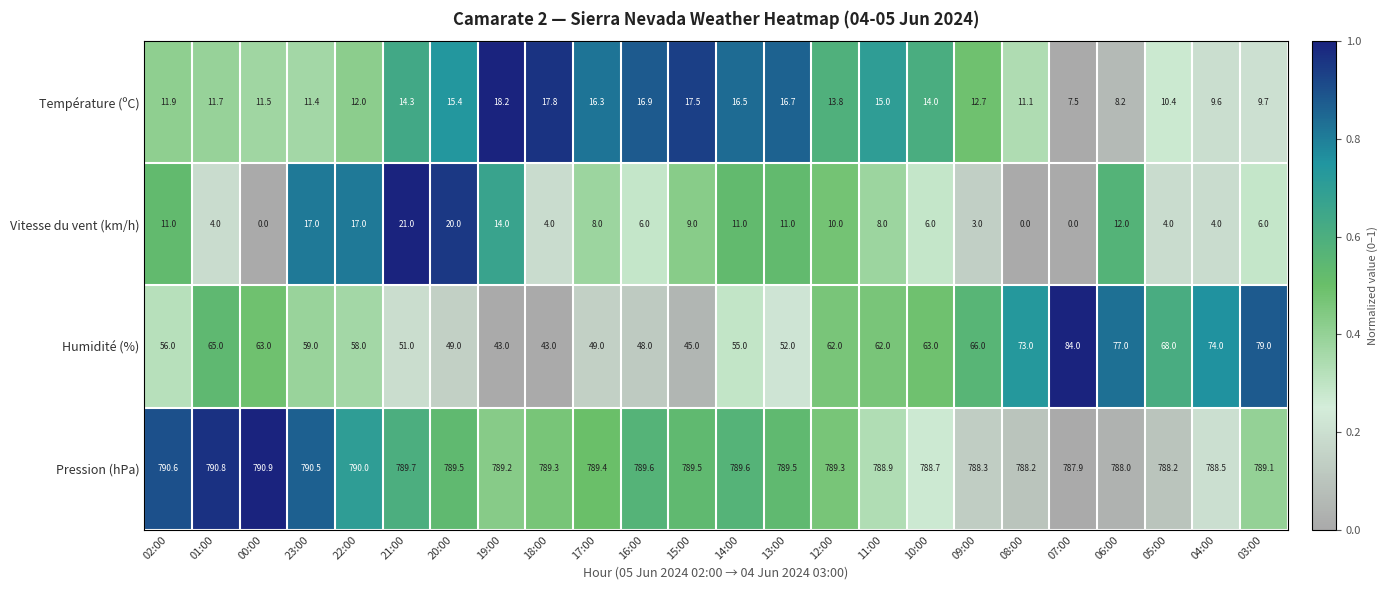

What is the difference between the second highest and minimum values in the Humidité (%) series?

36.0